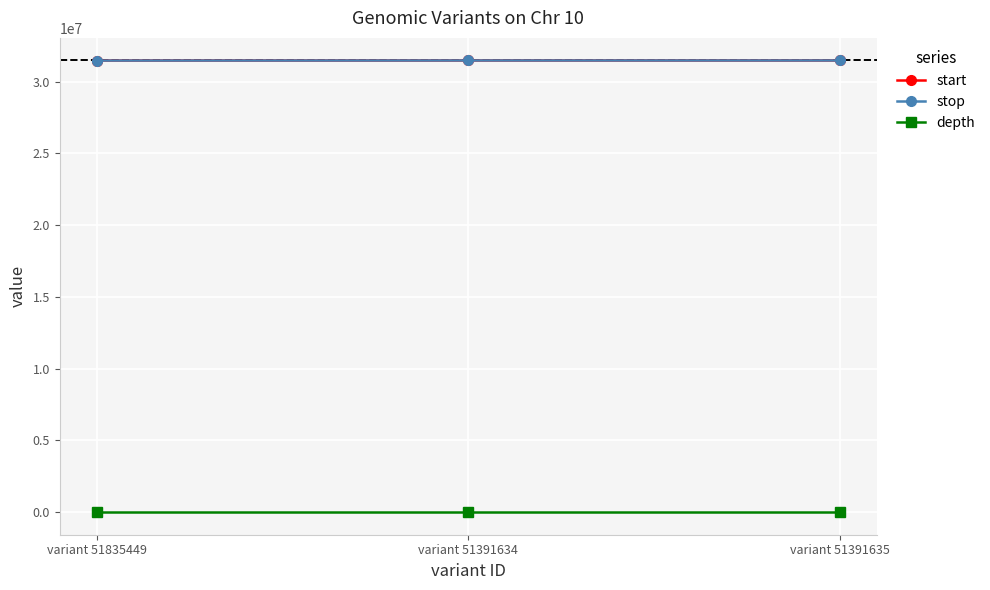

What are all the series names shown in the legend?

start, stop, depth